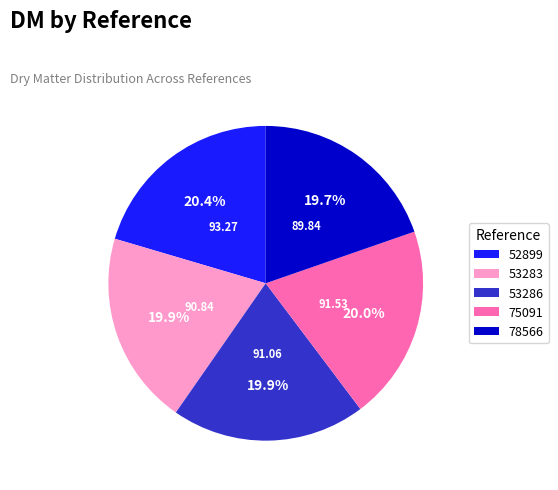

What percentage is the 75091 slice, to the nearest percent?

20%